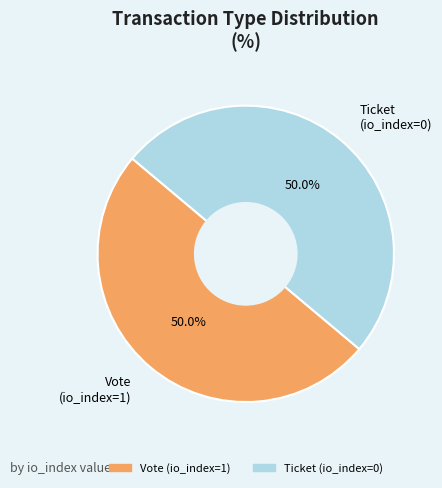

Is the sum of Vote (io_index=1) and Ticket (io_index=0) greater than half?

Yes